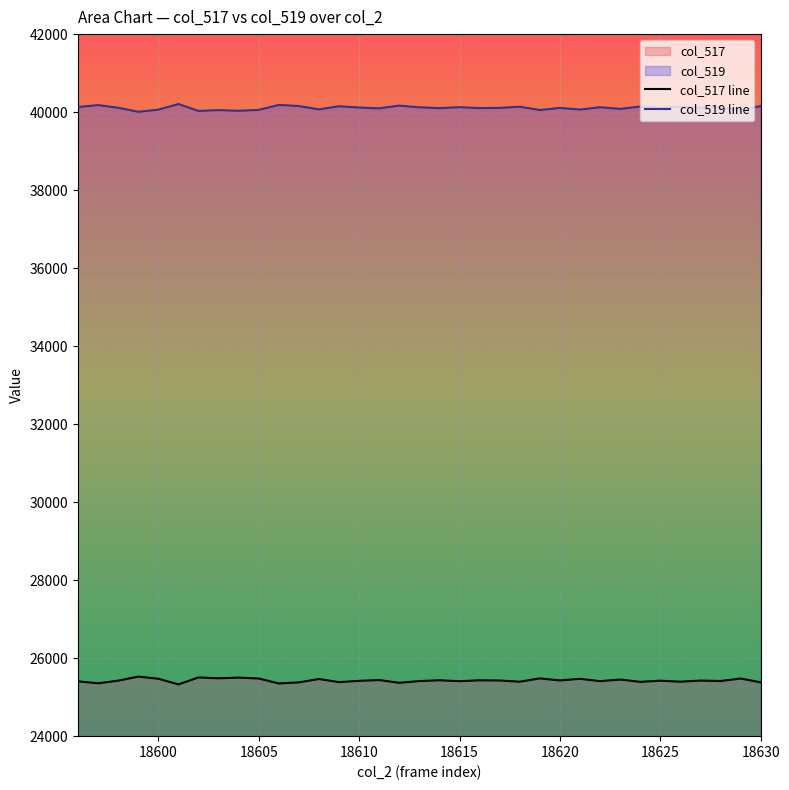

Which series has the widest spread of values?

col_517 line